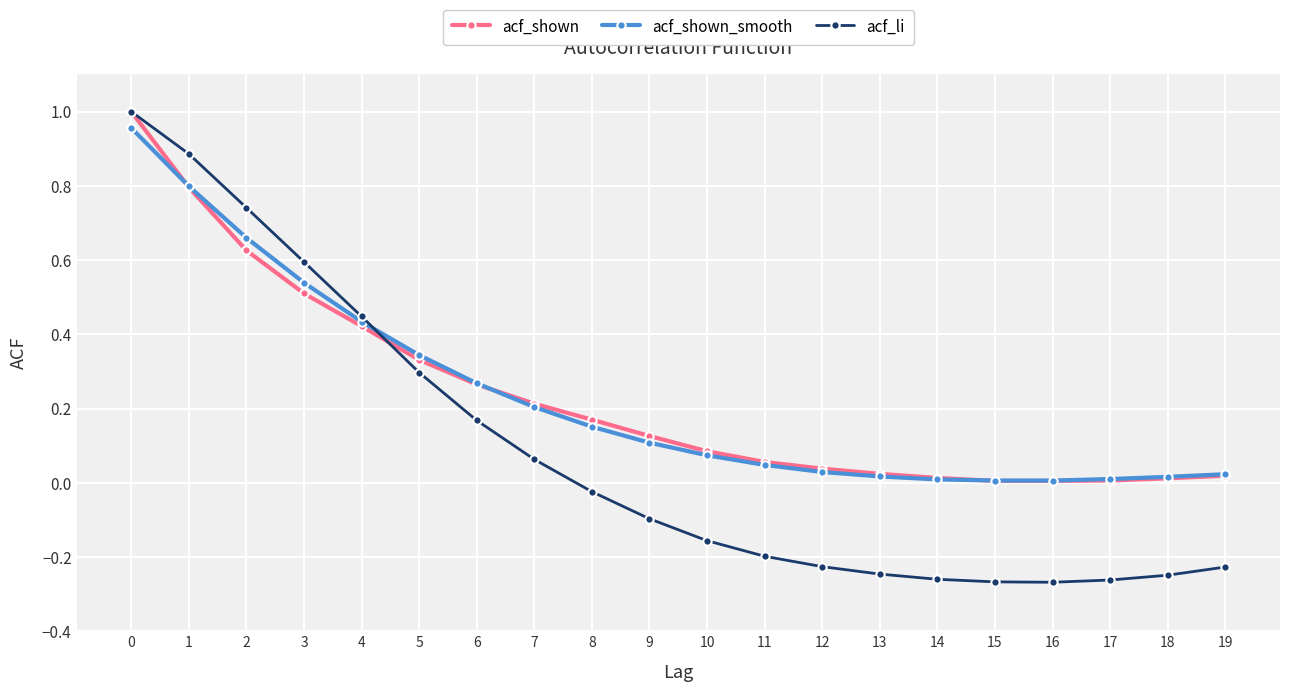

Is the value of acf_shown at 5 greater than the value of acf_shown_smooth at 9?

Yes